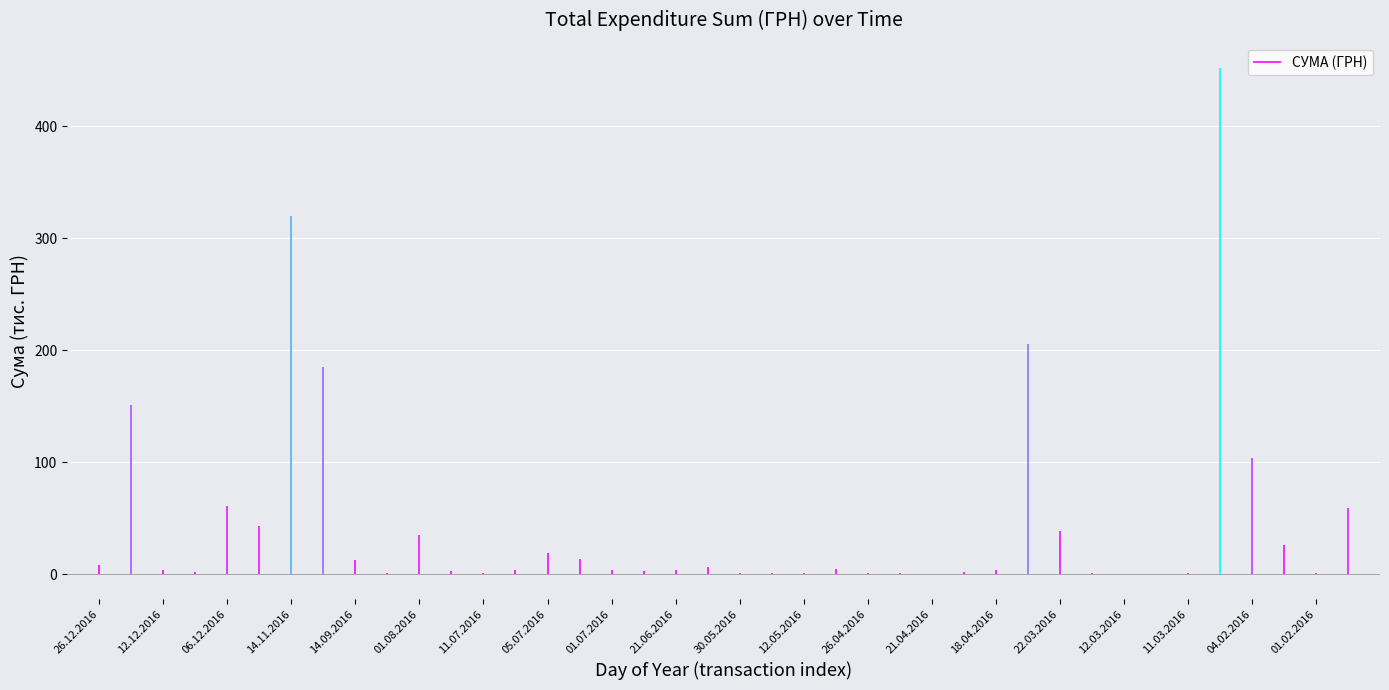

How many lines are shown in the chart?

1